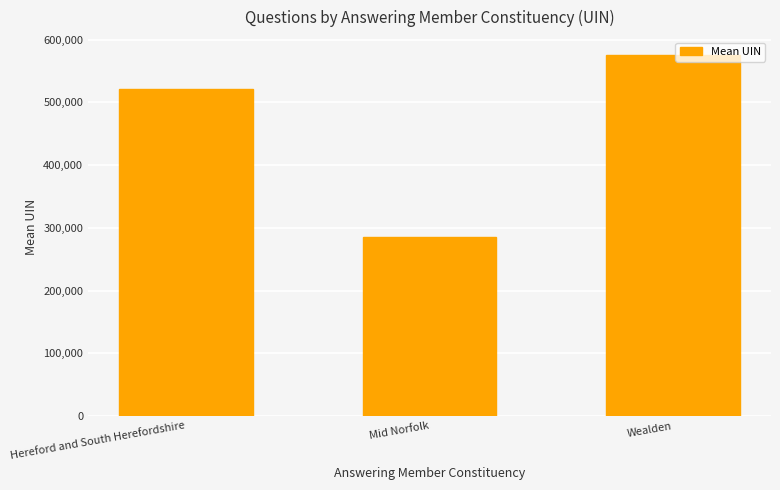

The chart shows a value of 94909.6 at Mid Norfolk. True or false?

False